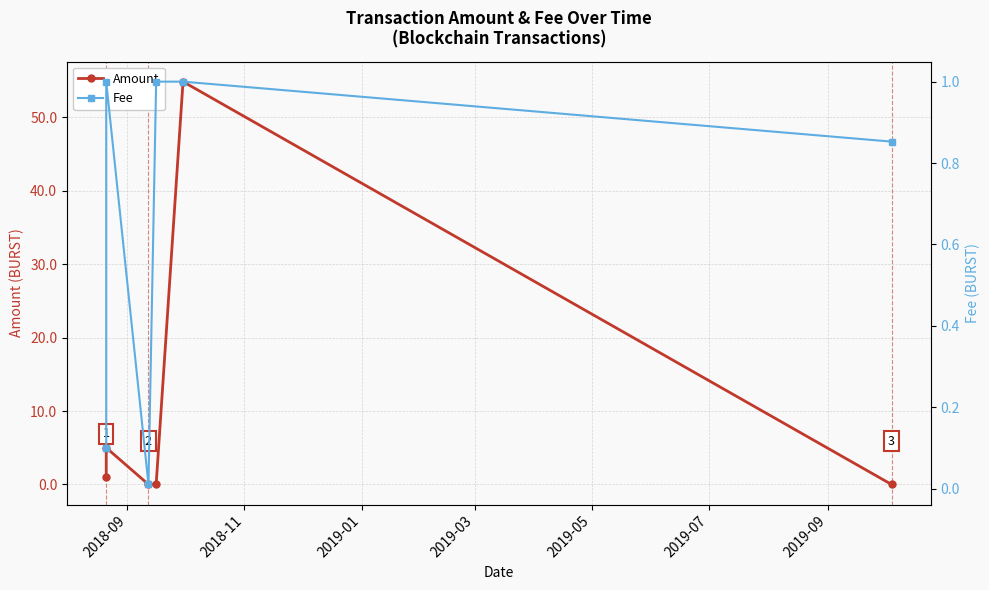

Is the value of Amount at 2018-11 greater than the value of Fee at 2019-01?

Yes